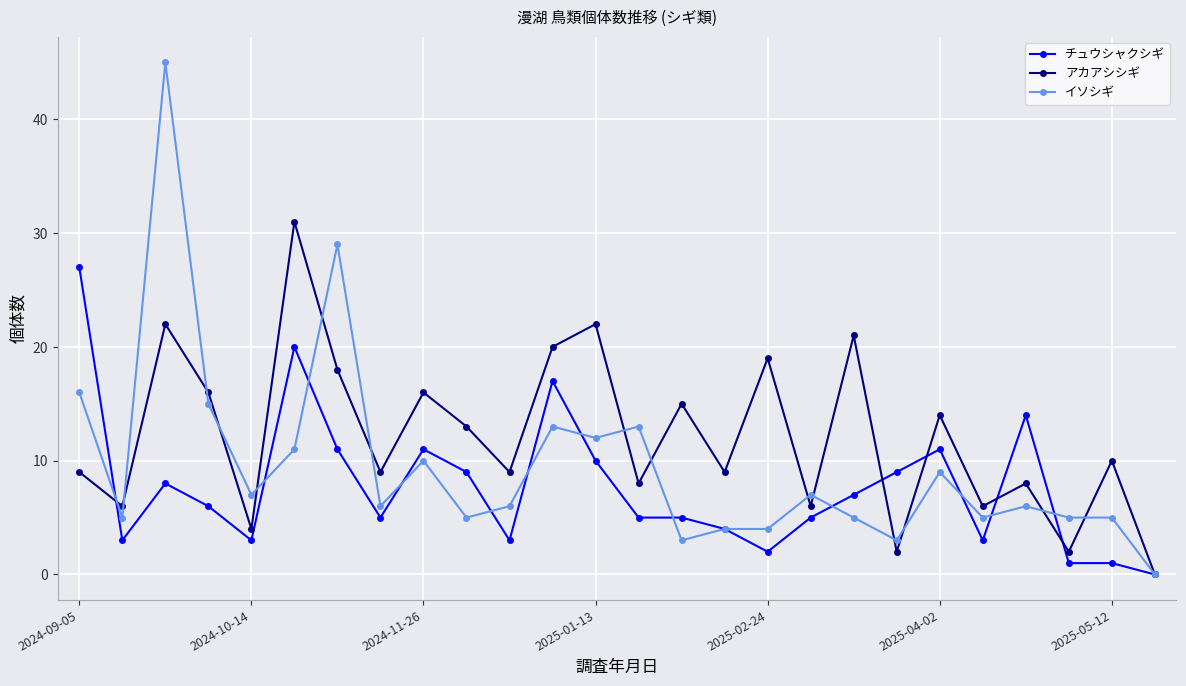

How many categories are shown in the chart?

26